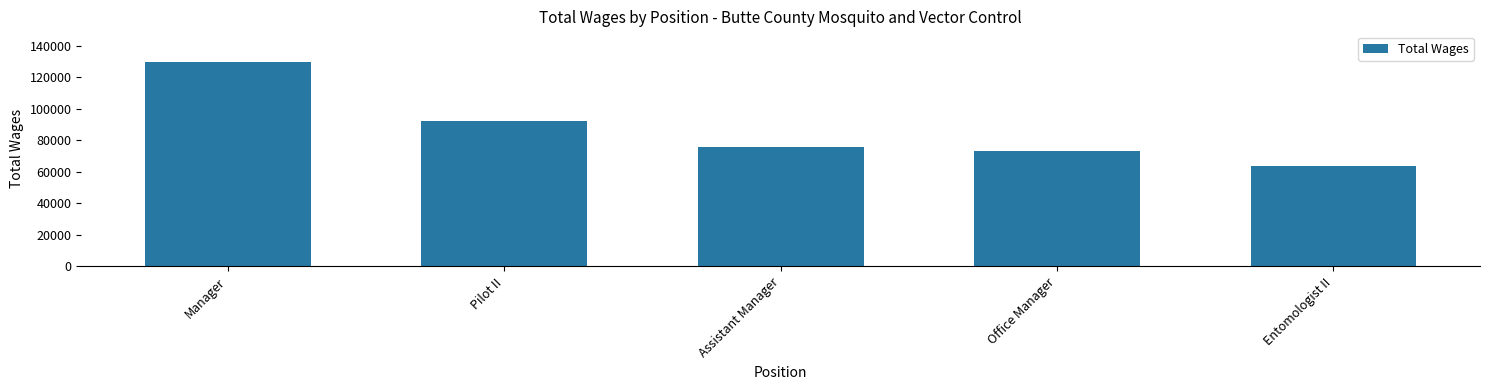

Where is the data nearest to the value 96707?

Pilot II